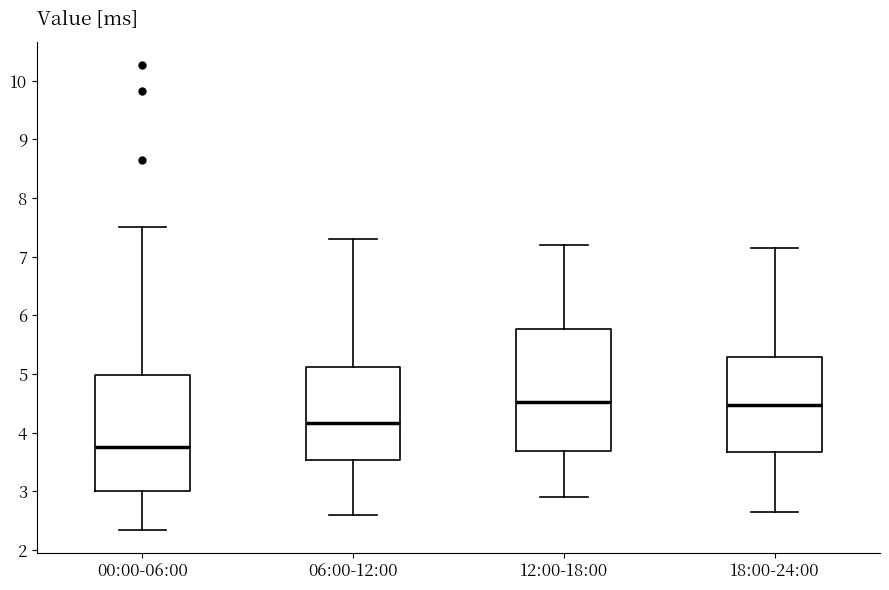

Comparing the boxes themselves (not the whiskers), which one is the tallest?

12:00-18:00